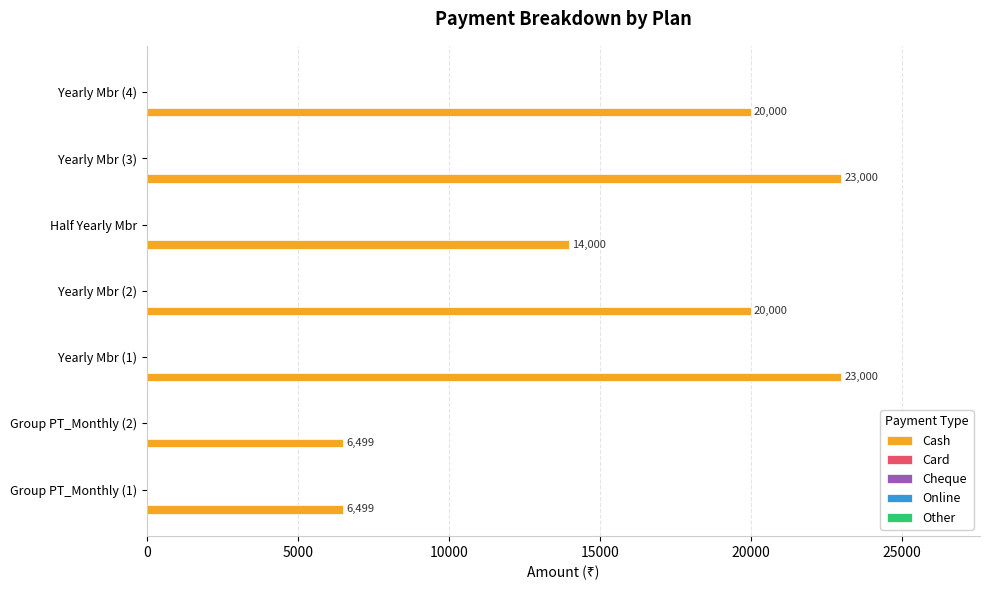

What is the minimum value shown in the chart?

6499